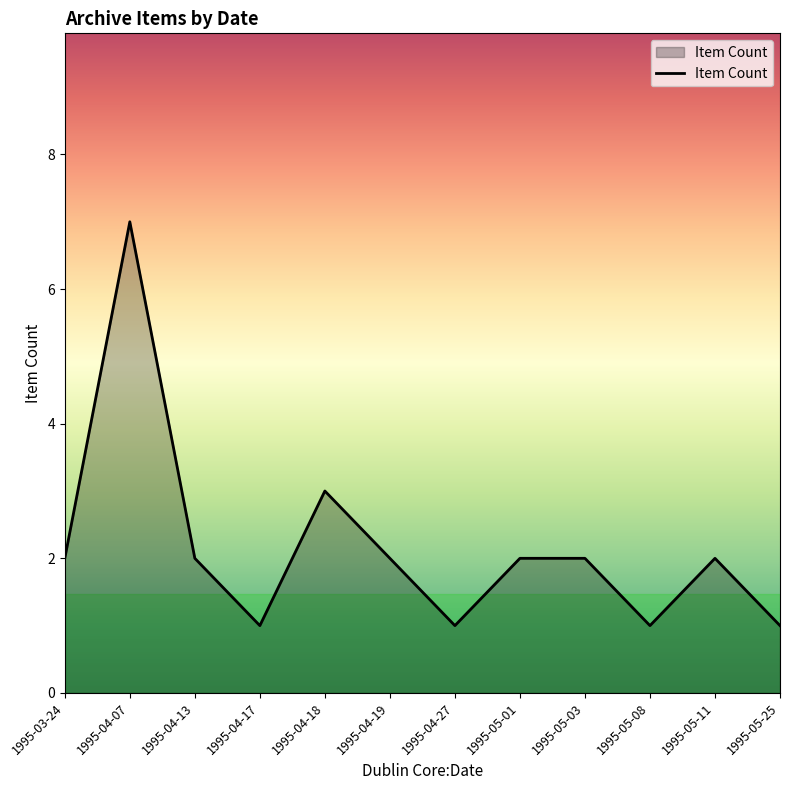

True or false: the data shows 2 at 1995-03-24.

True